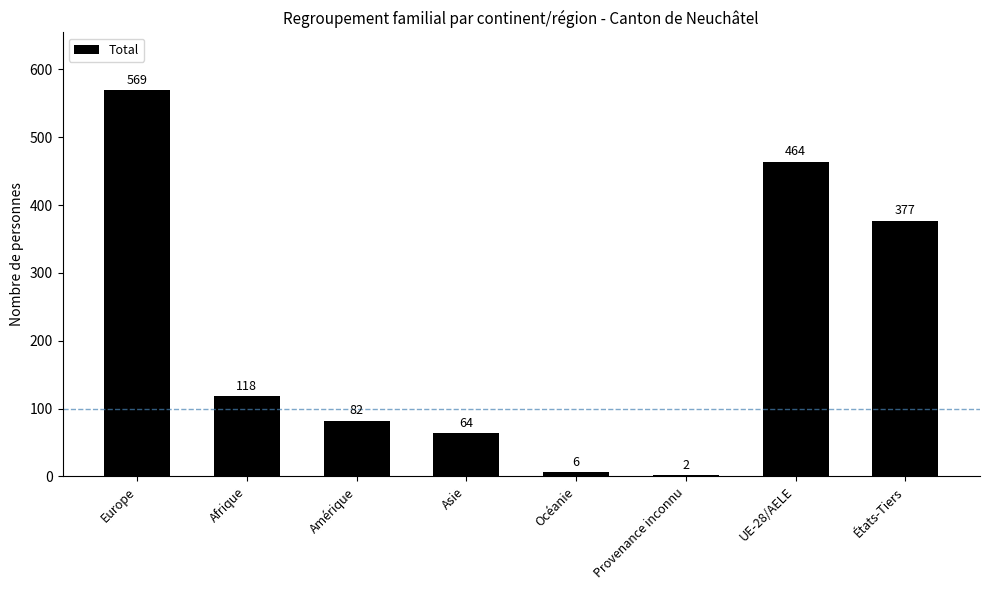

What is the change in value from Provenance inconnu to UE-28/AELE?

+462